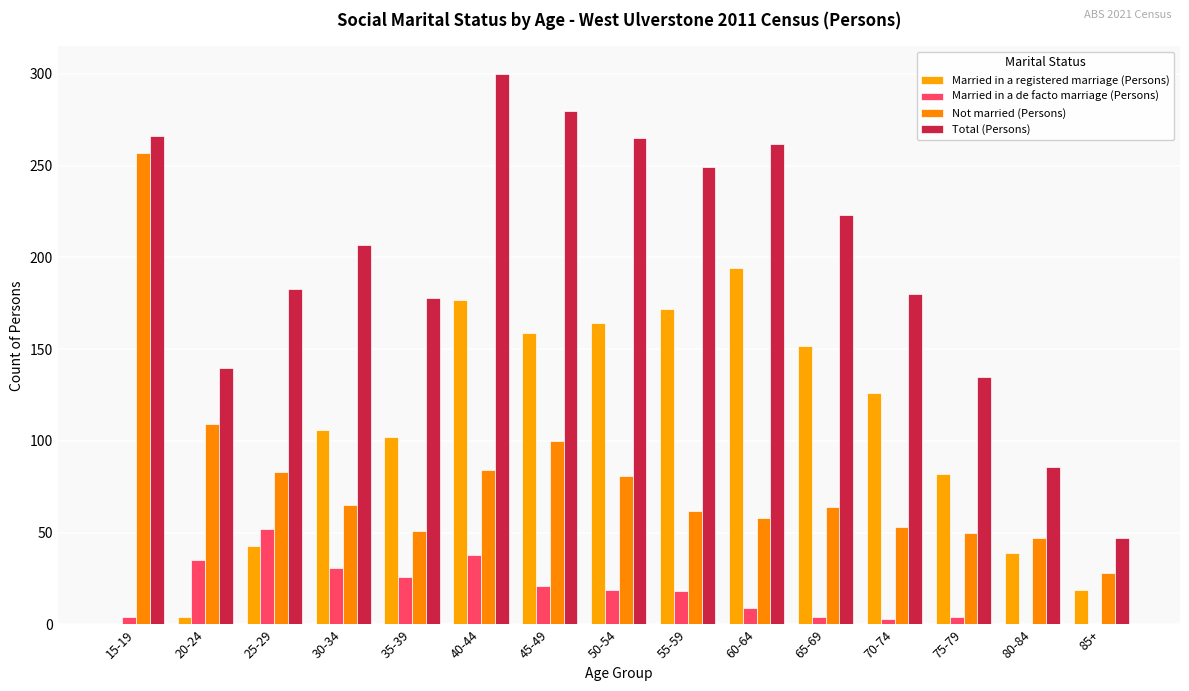

Reading right to left, list all the values displayed in this chart.

Married in a registered marriage (Persons): 19	39	82	126	152	194	172	164	159	177	102	106	43	4	0
Married in a de facto marriage (Persons): 0	0	4	3	4	9	18	19	21	38	26	31	52	35	4
Not married (Persons): 28	47	50	53	64	58	62	81	100	84	51	65	83	109	257
Total (Persons): 47	86	135	180	223	262	249	265	280	300	178	207	183	140	266